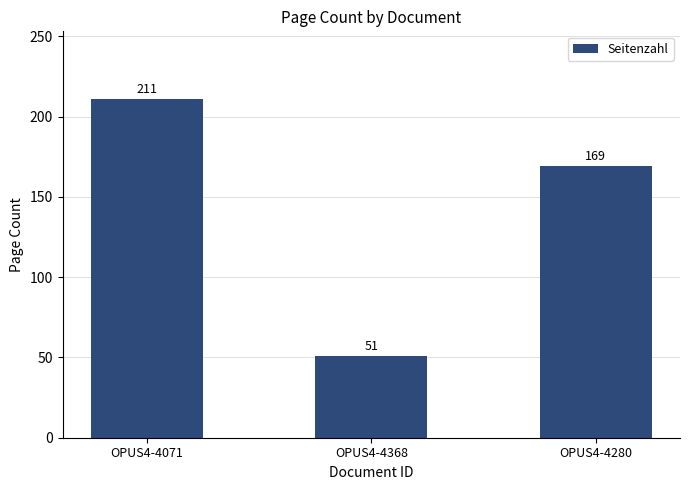

Count the values in the range 51 to 211.

3